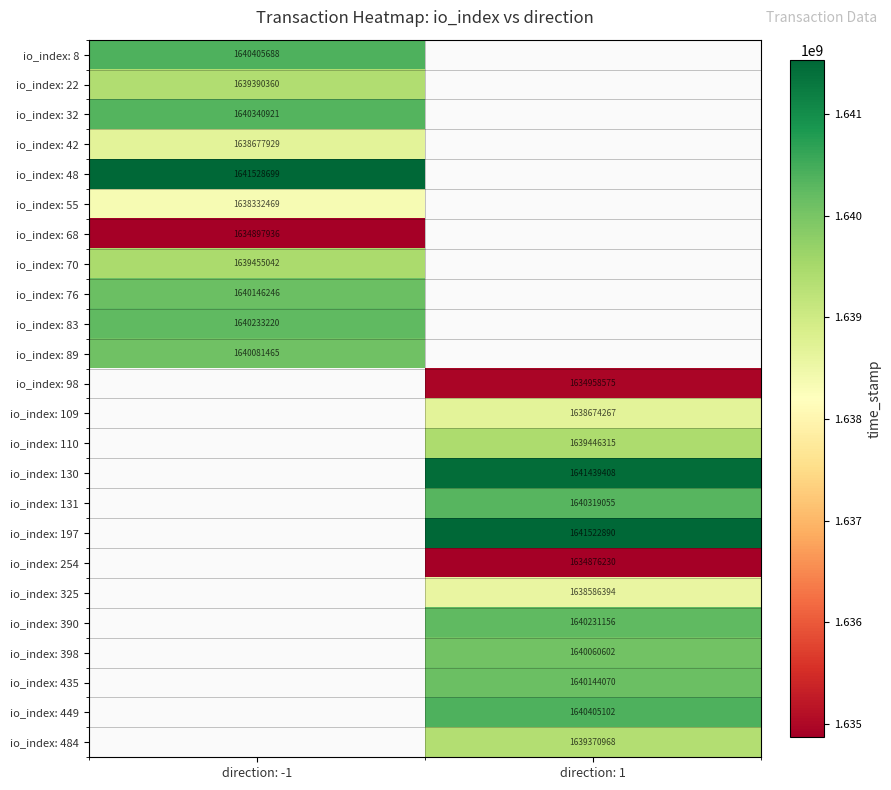

The io_index: 70 series shows 1639455042 at direction: -1. True or false?

True